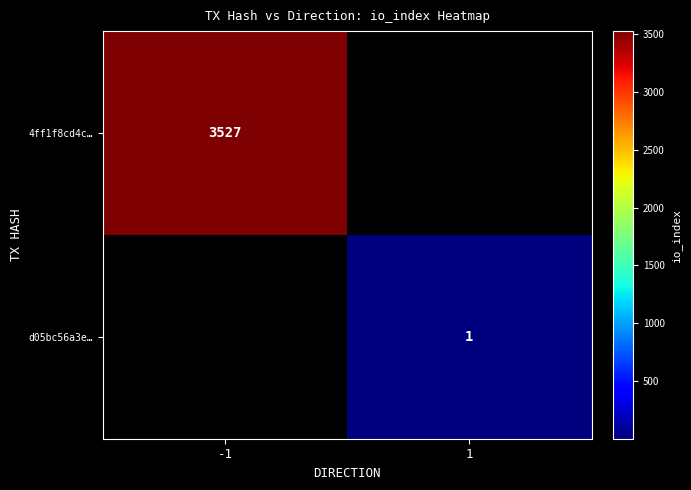

The value of d05bc56a3e… at 1 is 1. True or false?

True